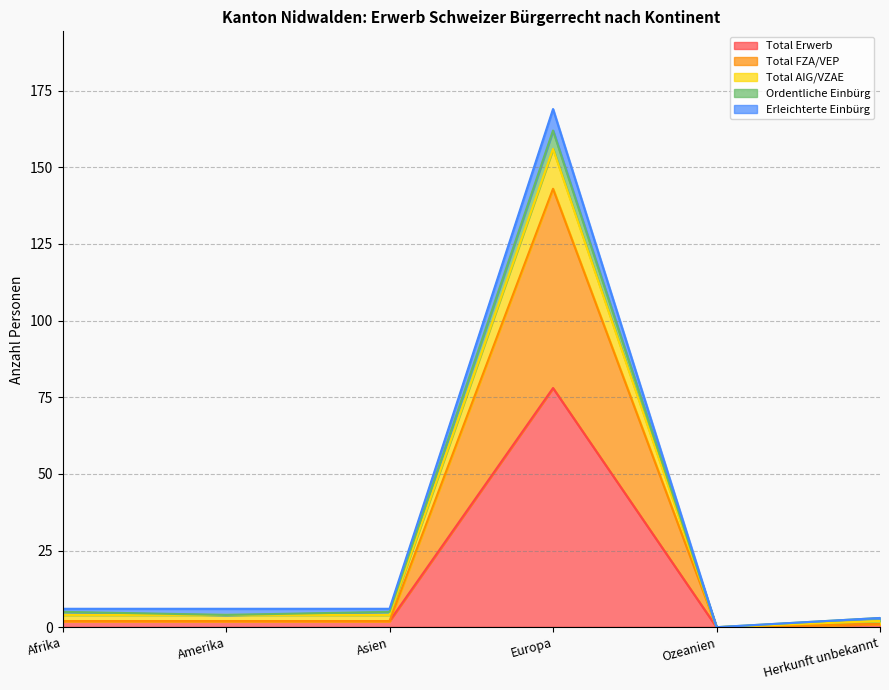

True or false: Total AIG/VZAE and Total Erwerb cross at least once.

False